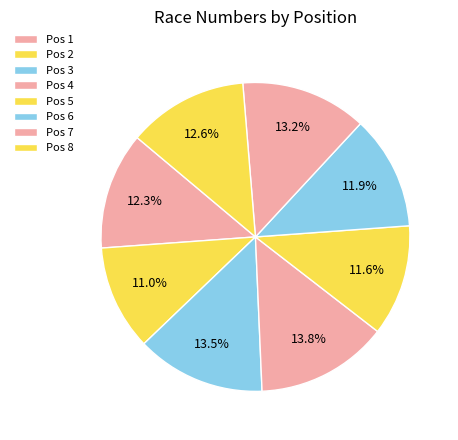

How many segments does this pie chart have?

8